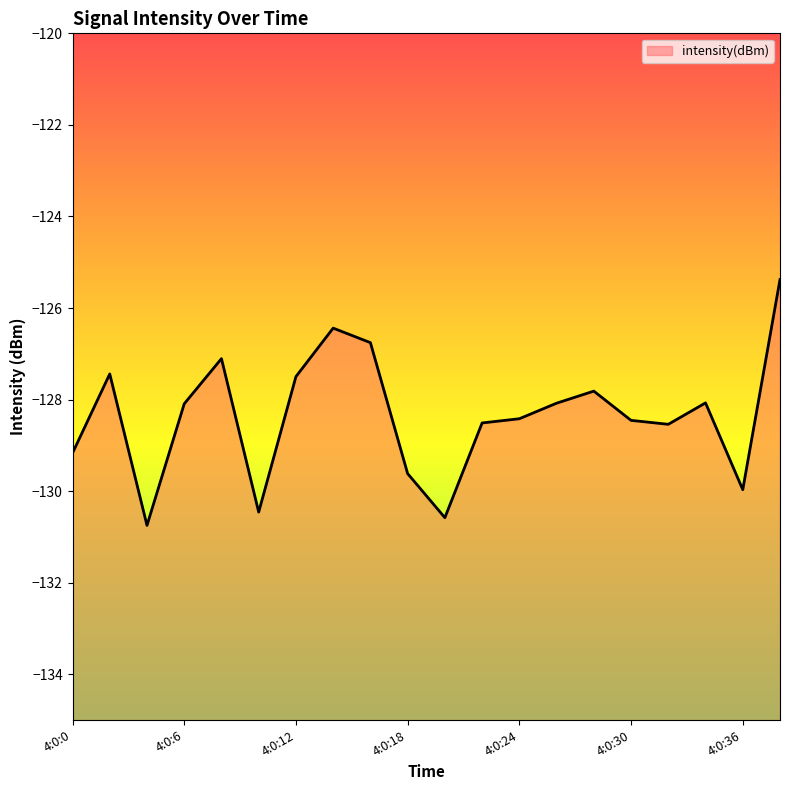

What is the maximum value shown in the chart?

-125.4